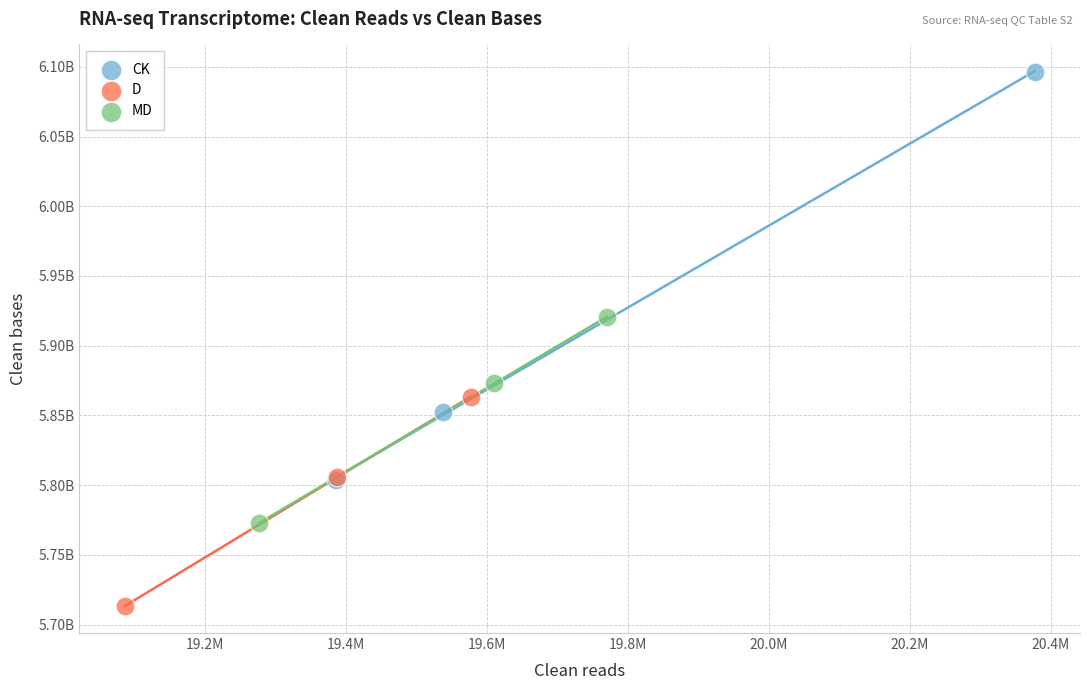

Which series has the widest spread of Y values?

CK